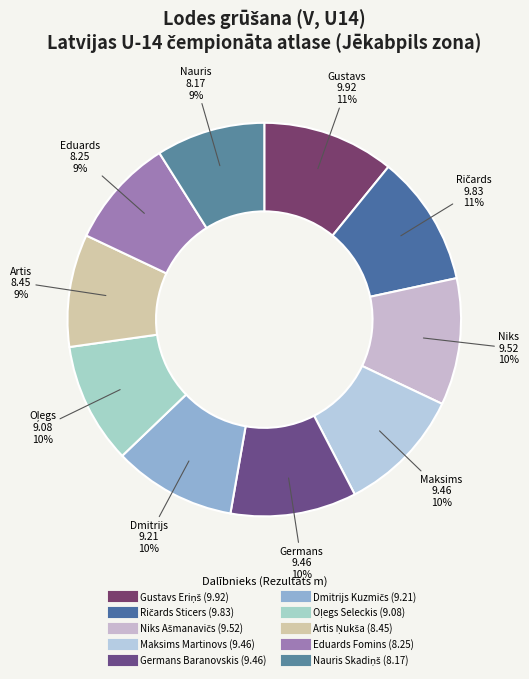

Count the number of slices in the pie.

10